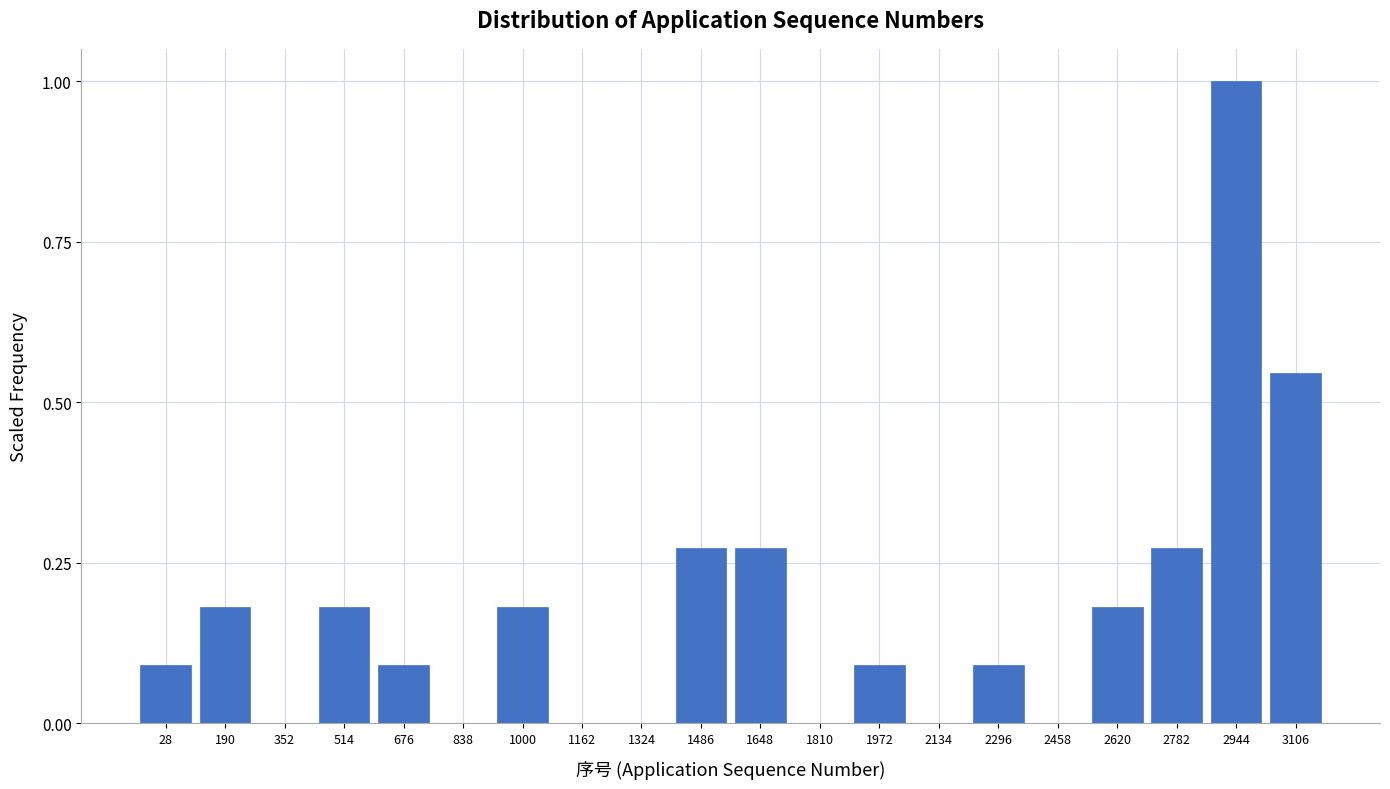

What is the sum of all values?

3.5